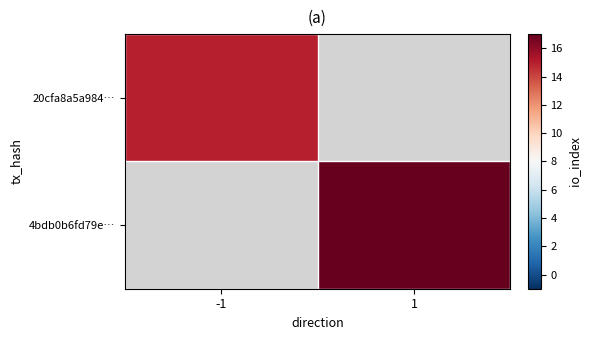

List the labels in order of 4bdb0b6fd79e… value, largest first.

-1, 1